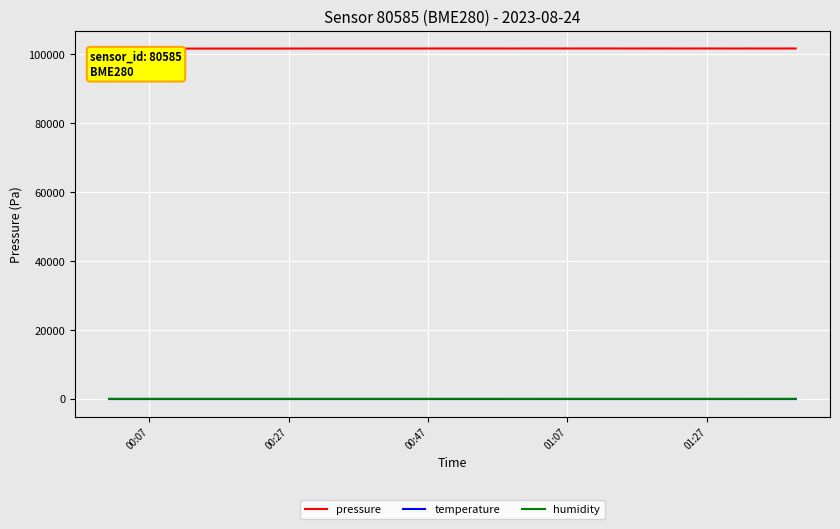

Which series has the largest total across all categories?

pressure